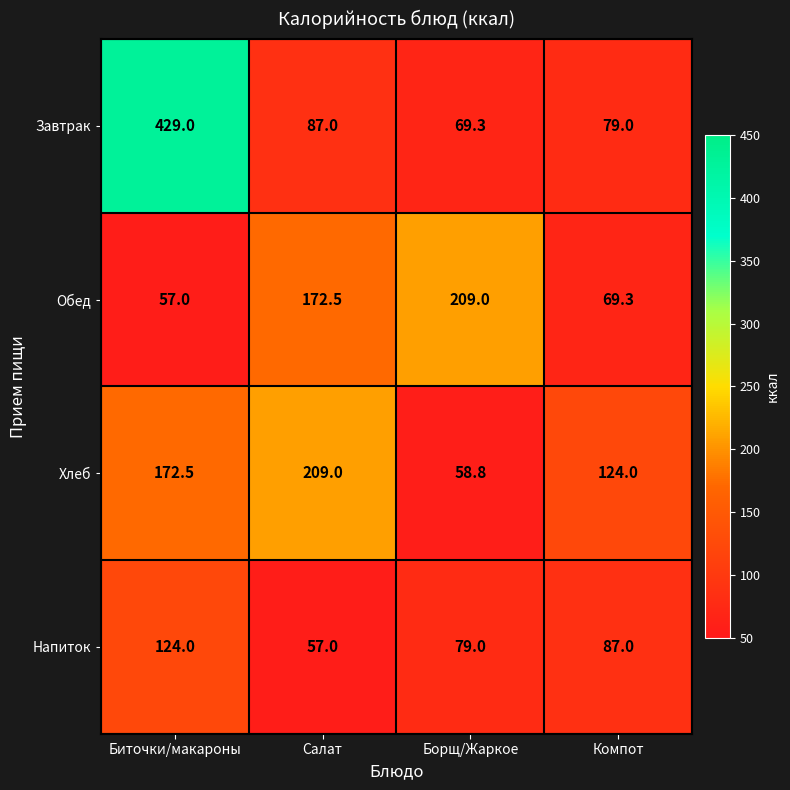

What is the average value of the Завтрак series?

166.1